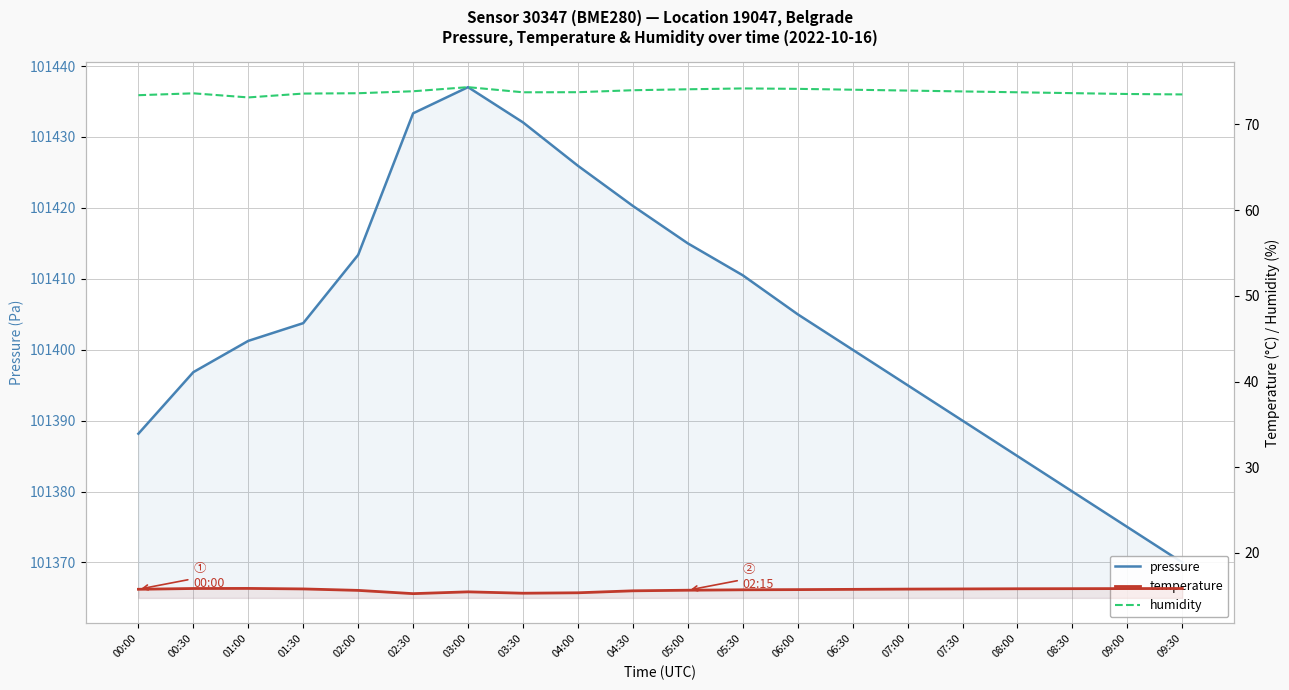

Which has a higher value, 00:00 or 05:30?

05:30